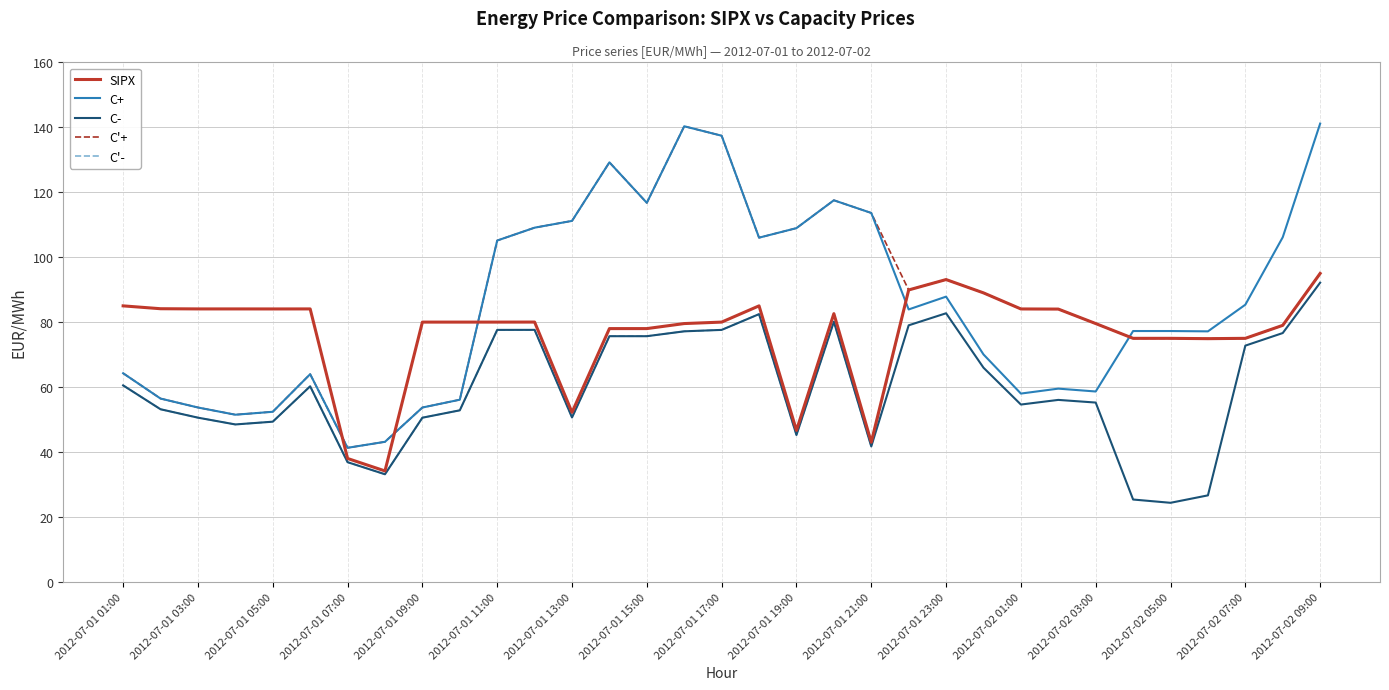

True or false: SIPX and C+ intersect in this chart.

True